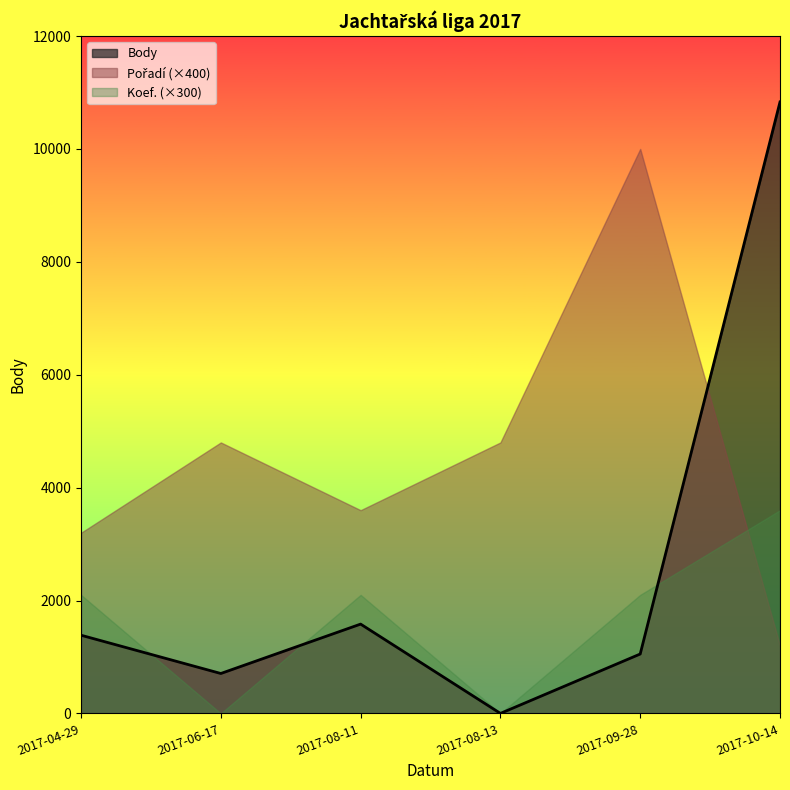

Rank the series at 2017-08-13 from highest to lowest value.

Pořadí, Body, Koef.